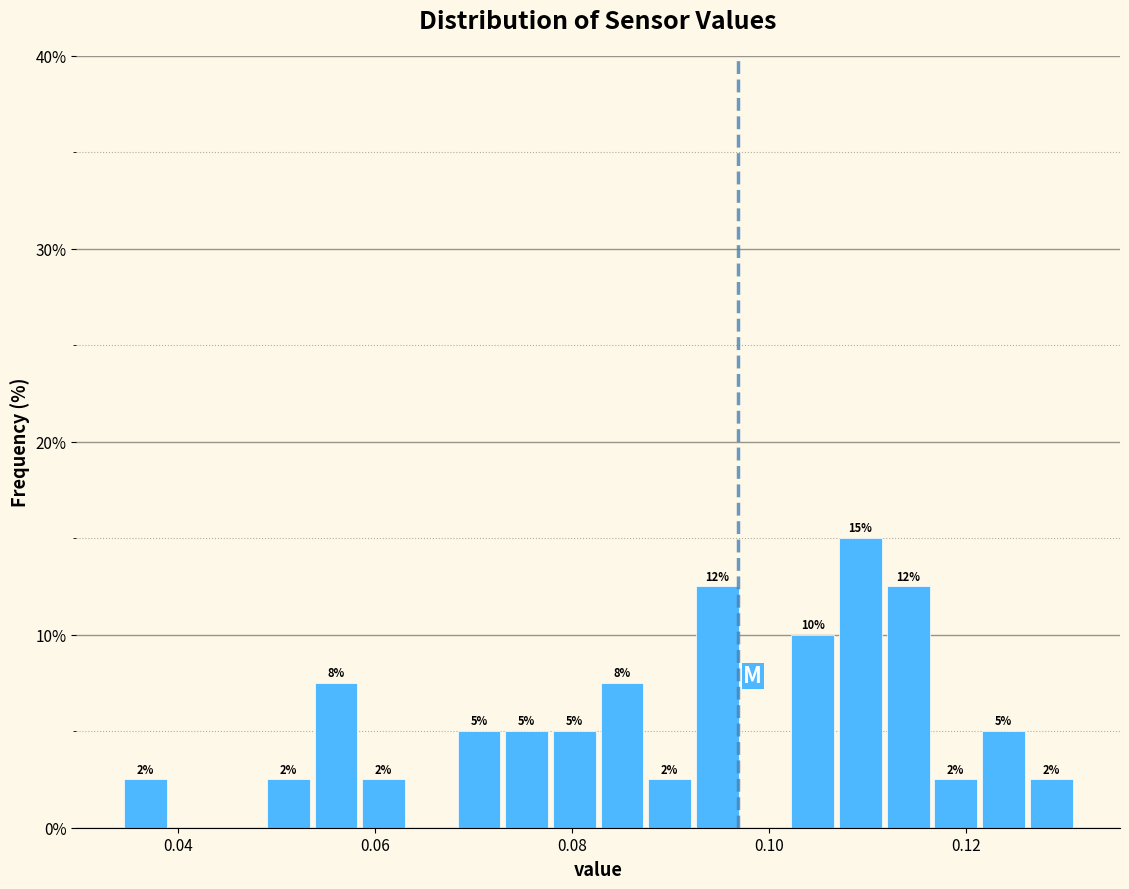

Read against the x-axis, roughly where is the centre of the tallest bar?

0.110